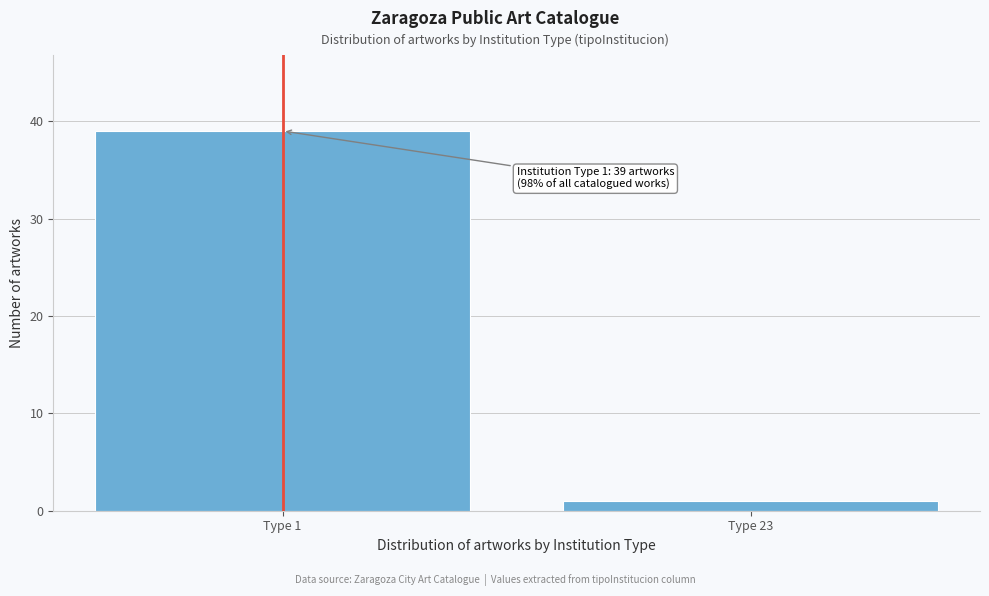

Reading left to right, list all the values displayed in this chart.

39	1